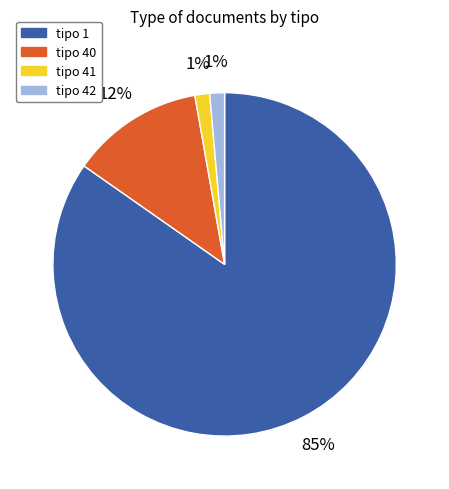

To the nearest percent, what is the average slice percentage?

25%